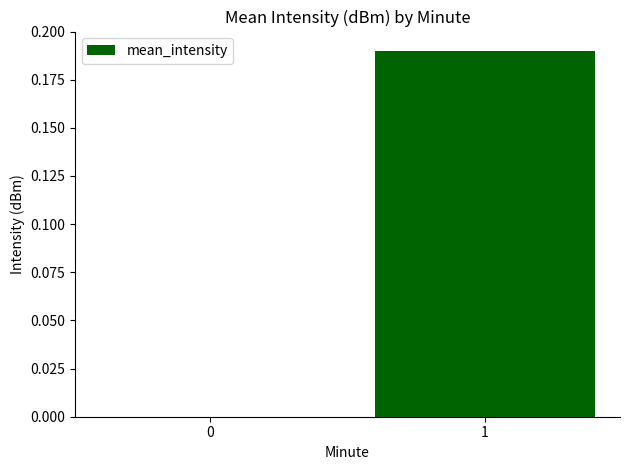

Is it true that the value at 1 is 0.1?

False